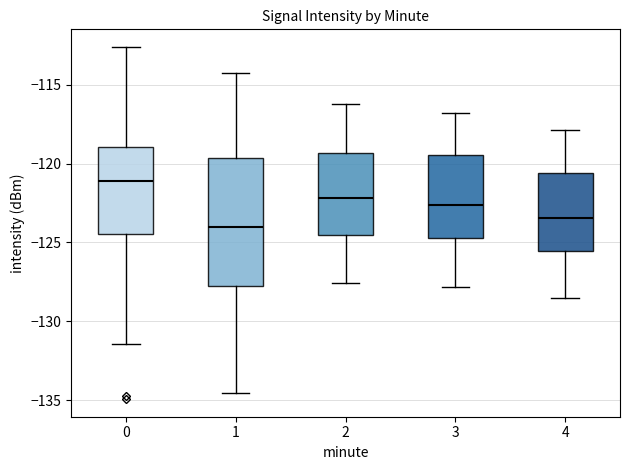

Where does the upper whisker of the box at x = 3 end on the y-axis? The values are not printed on the chart, so give them approximately, as read against the axis.

-117.0